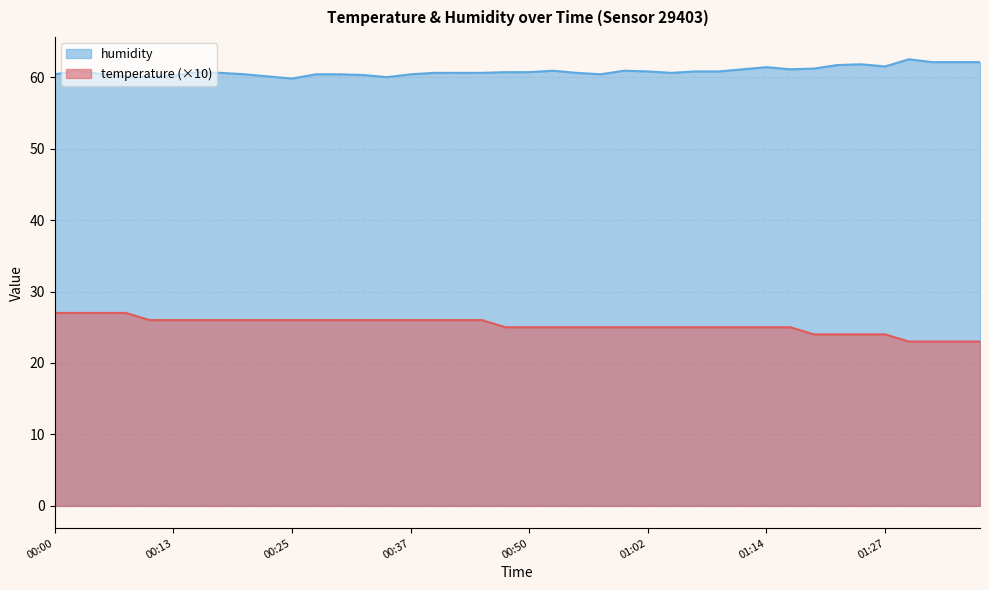

Where does the temperature series first go above 25?

00:00